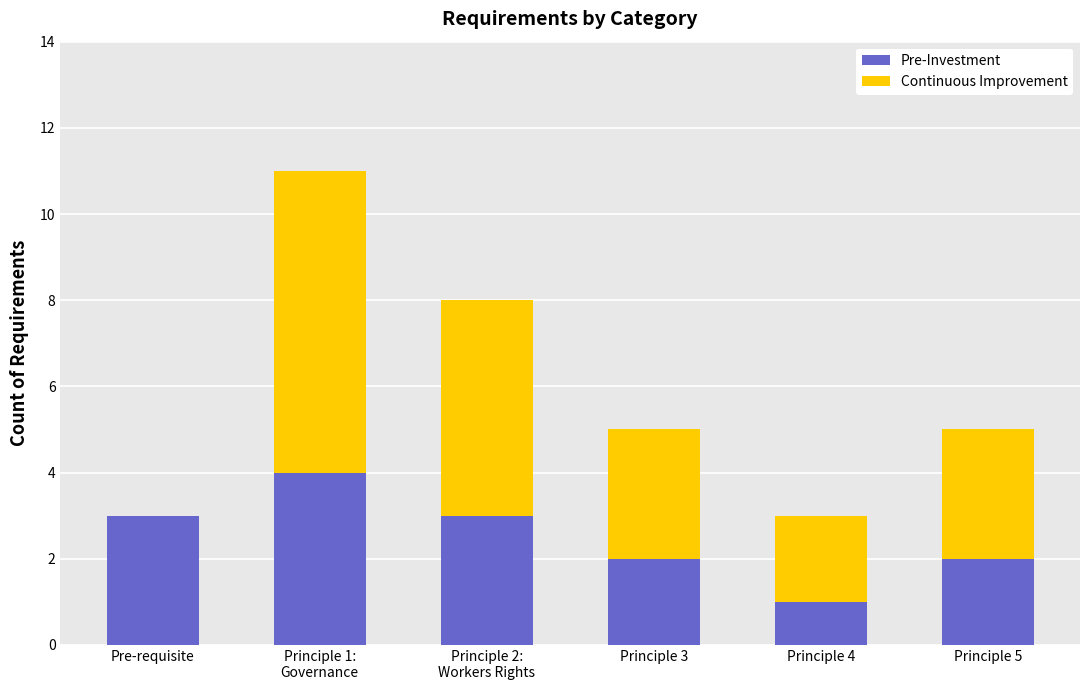

What is the highest value of the Pre-Investment series?

4